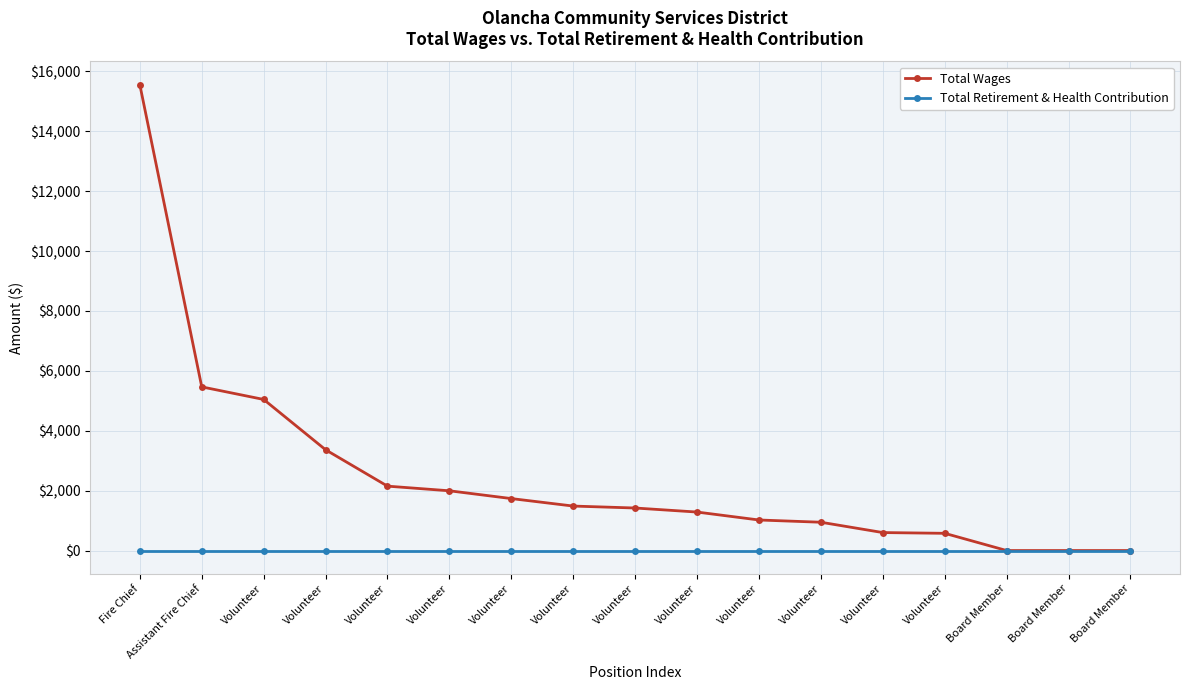

True or false: Total Retirement & Health Contribution has a value of 0 at Volunteer.

True